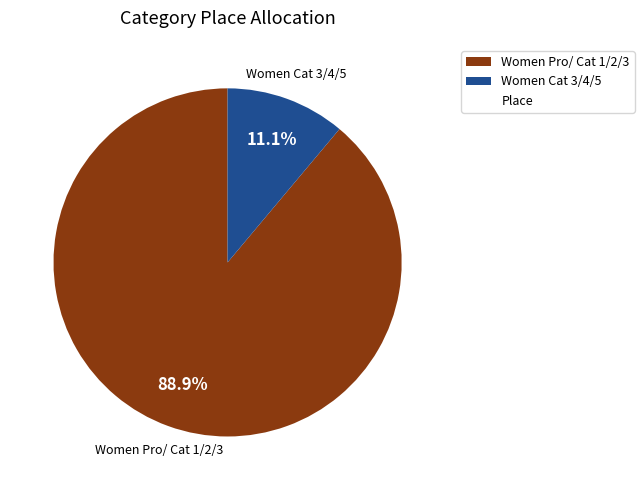

To the nearest percent, what is the average slice percentage?

50%